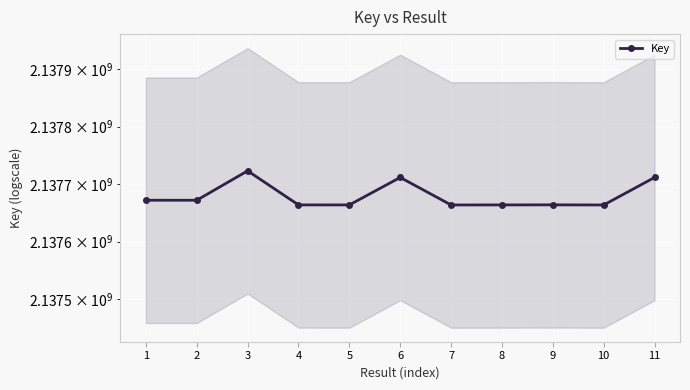

What is the difference between the maximum and minimum values?

59410